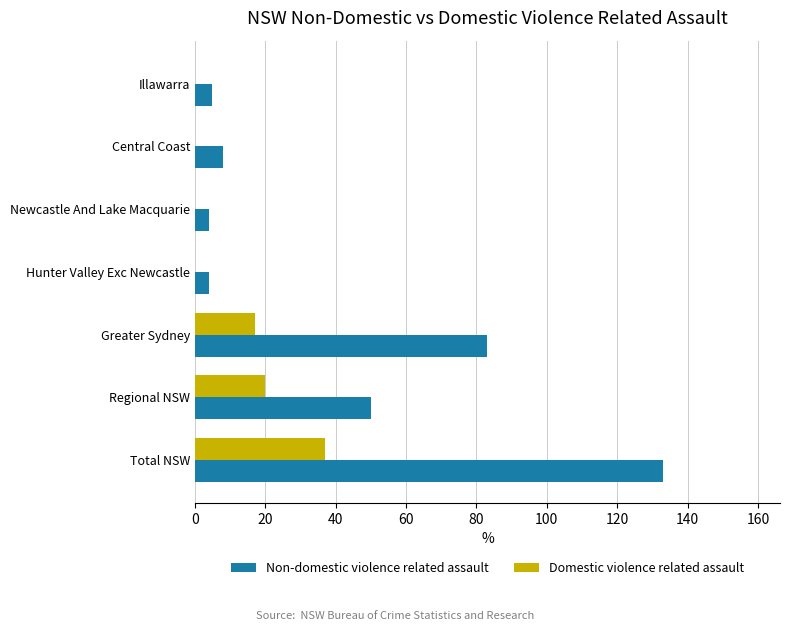

What is the maximum value shown in the chart?

133